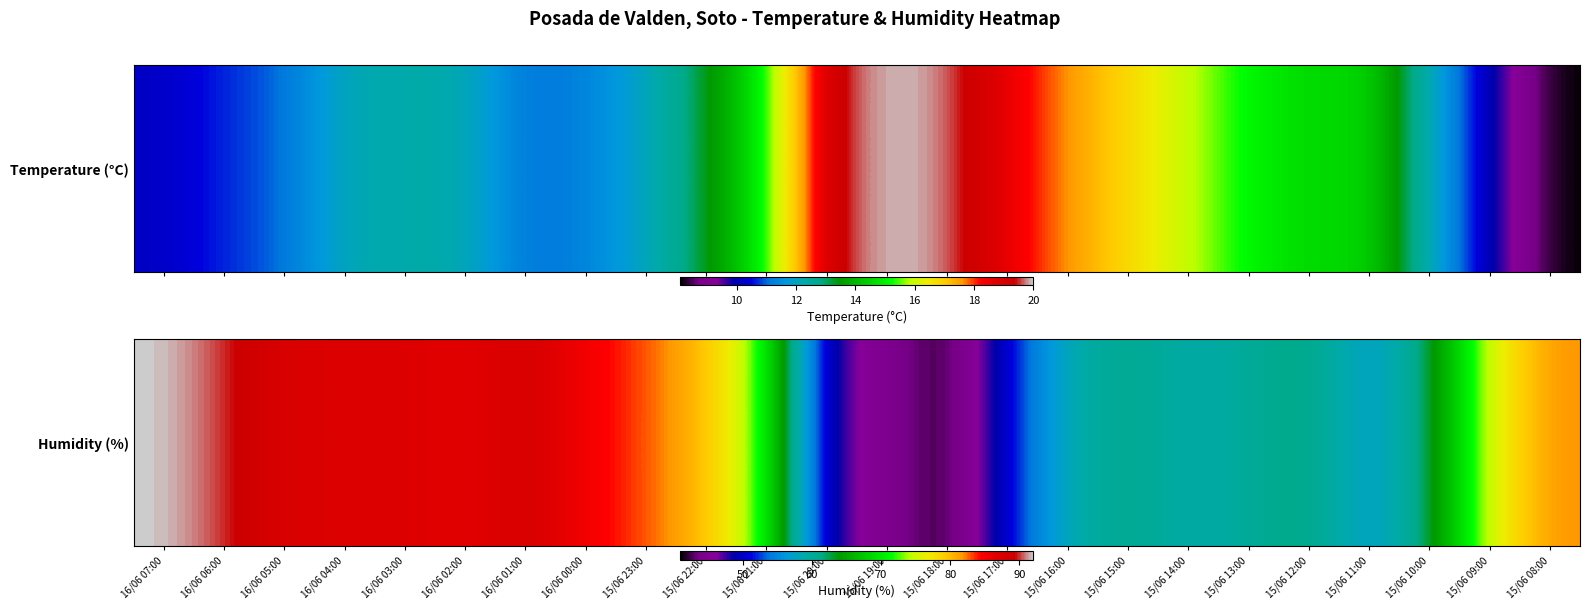

Approximately how many times larger is the value at 15/06 14:00 compared to 16/06 05:00?

0.7